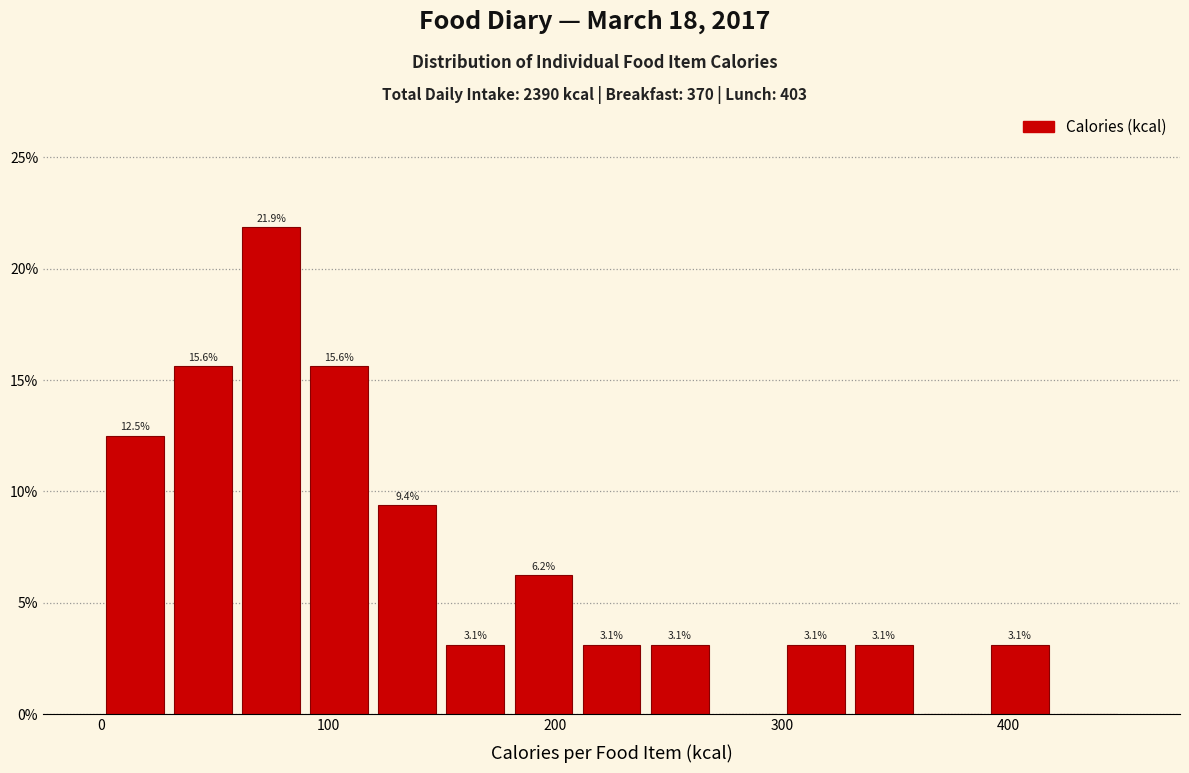

Read against the x-axis, roughly where is the centre of the tallest bar?

80